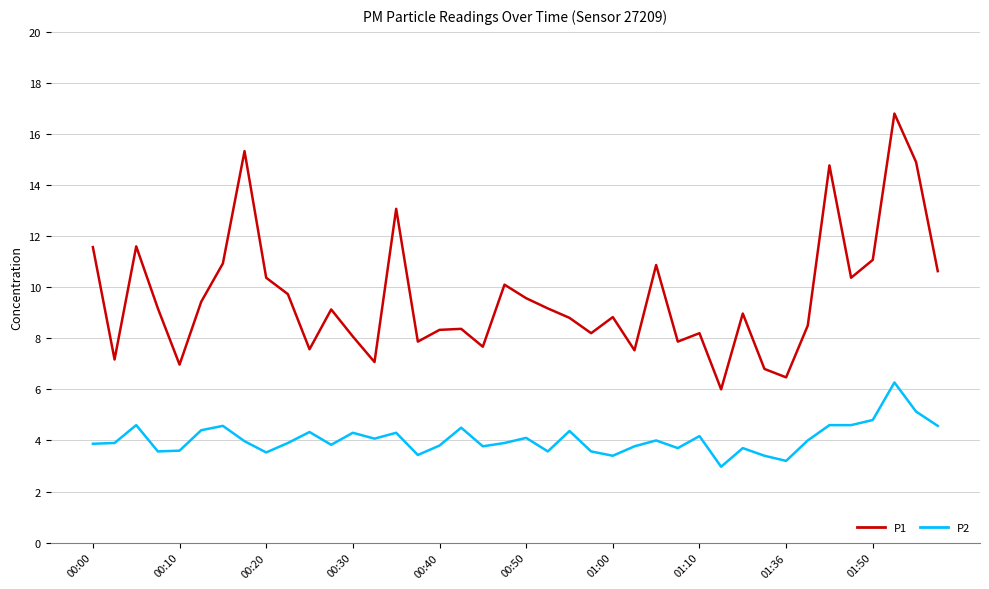

Which series has the largest range (max minus min)?

P1